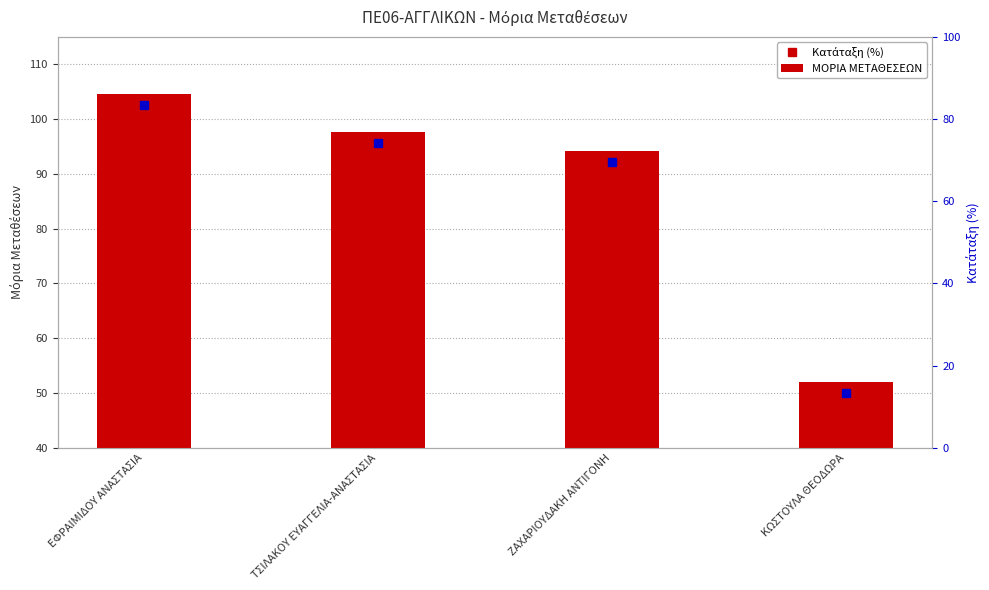

Does the chart contain stacked bars?

No